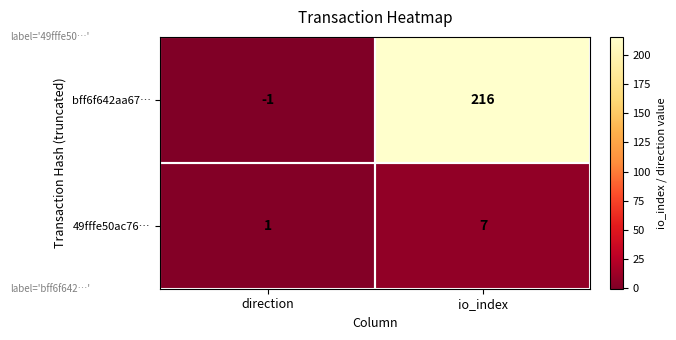

What is the average value of the 49fffe50ac76… series?

4